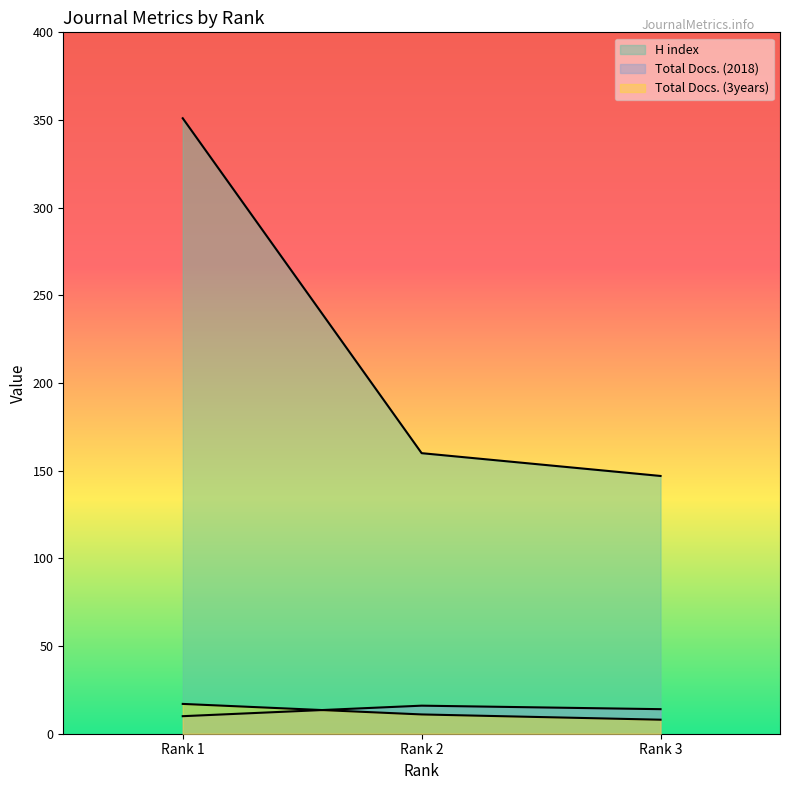

At which label is Total Docs. (2018) closest to 13?

Rank 3